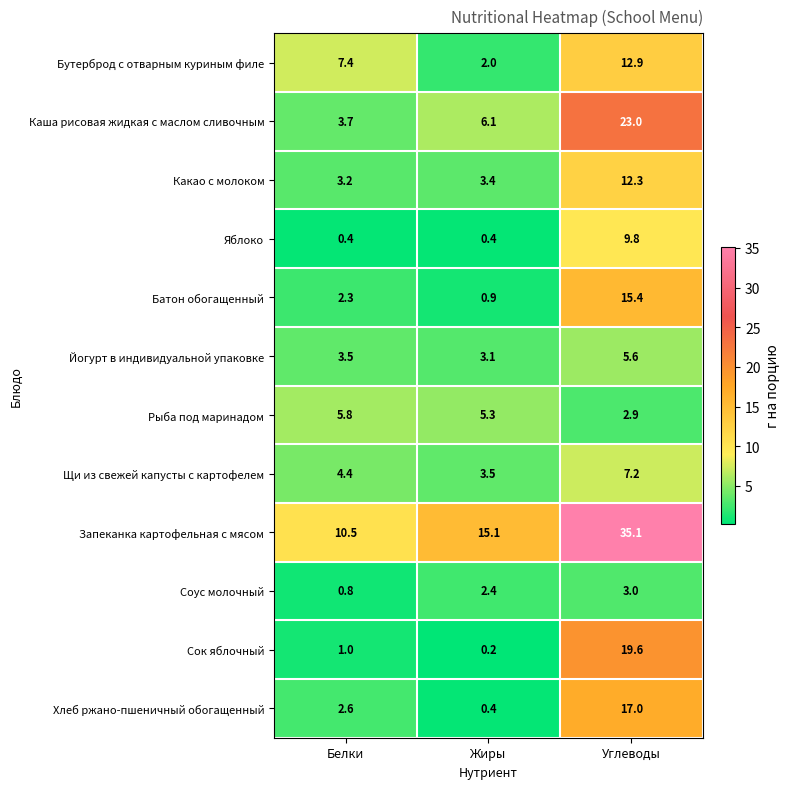

List the series in order of their peak value, lowest first.

Соус молочный, Йогурт в индивидуальной упаковке, Рыба под маринадом, Щи из свежей капусты с картофелем, Яблоко, Какао с молоком, Бутерброд с отварным куриным филе, Батон обогащенный, Хлеб ржано-пшеничный обогащенный, Сок яблочный, Каша рисовая жидкая с маслом сливочным, Запеканка картофельная с мясом